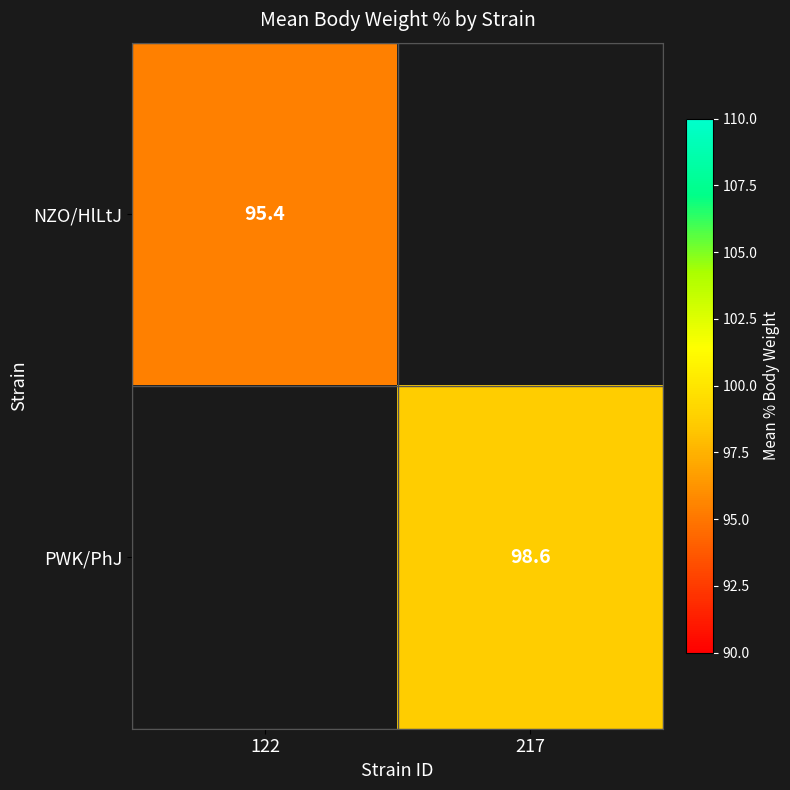

Is the value of PWK/PhJ at 217 greater than the value of NZO/HlLtJ at 122?

Yes